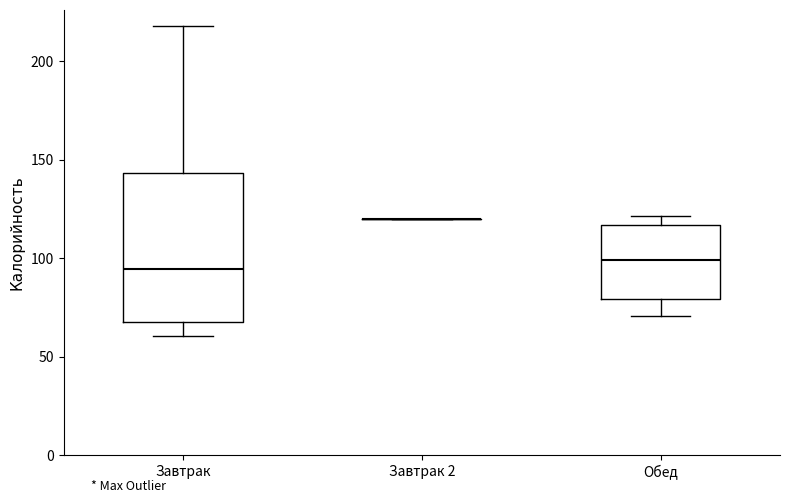

Where is the lower edge of the box for Обед on the y-axis? The values are not printed on the chart, so give them approximately, as read against the axis.

80